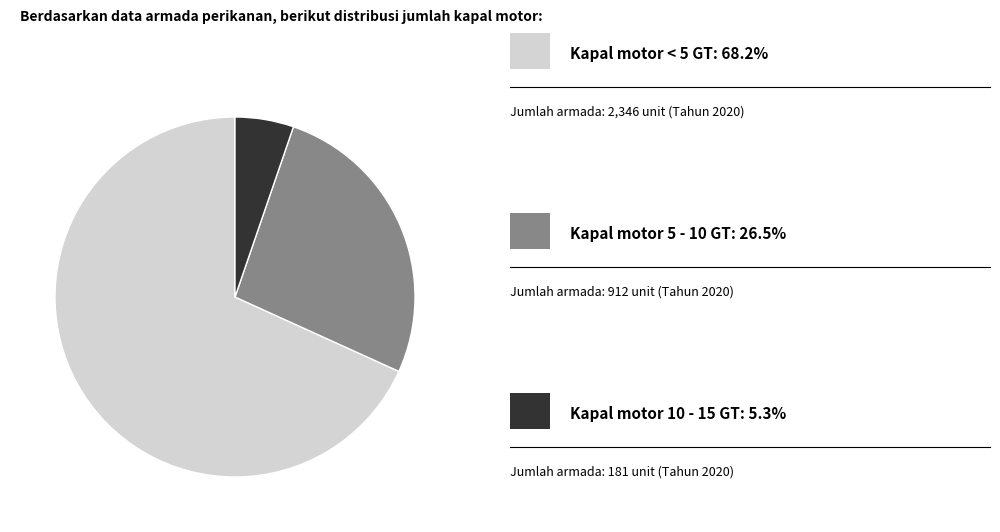

Is there any slice that represents more than half of the pie?

Yes